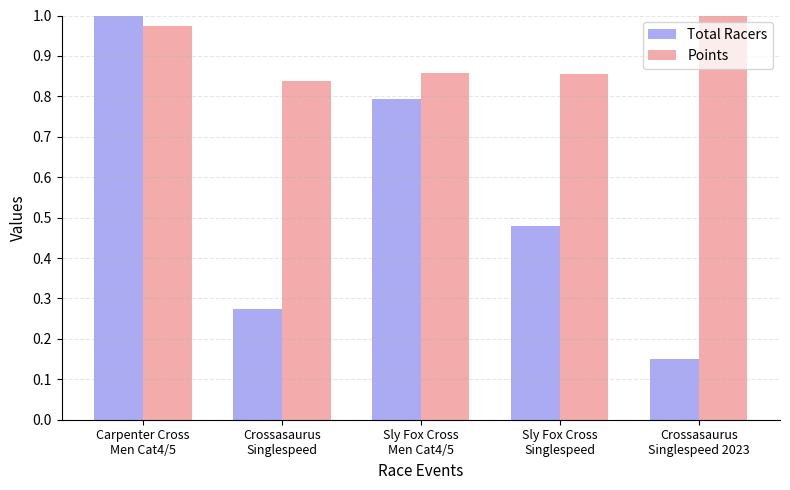

Which series has the largest range (max minus min)?

Total Racers